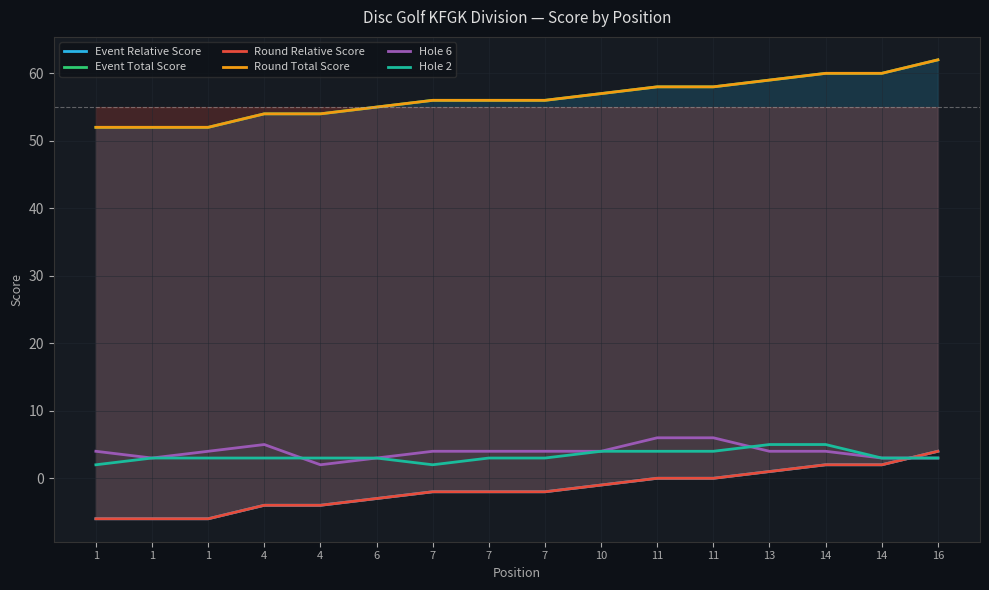

At which label is Round Relative Score closest to -1?

10